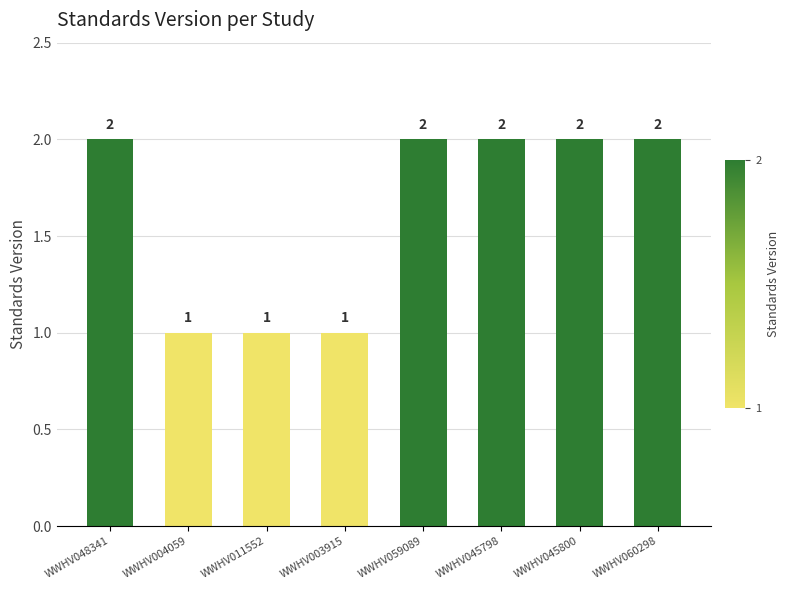

Reading left to right, extract all data points from this chart.

WWHV048341=2	WWHV004059=1	WWHV011552=1	WWHV003915=1	WWHV059089=2	WWHV045798=2	WWHV045800=2	WWHV060298=2